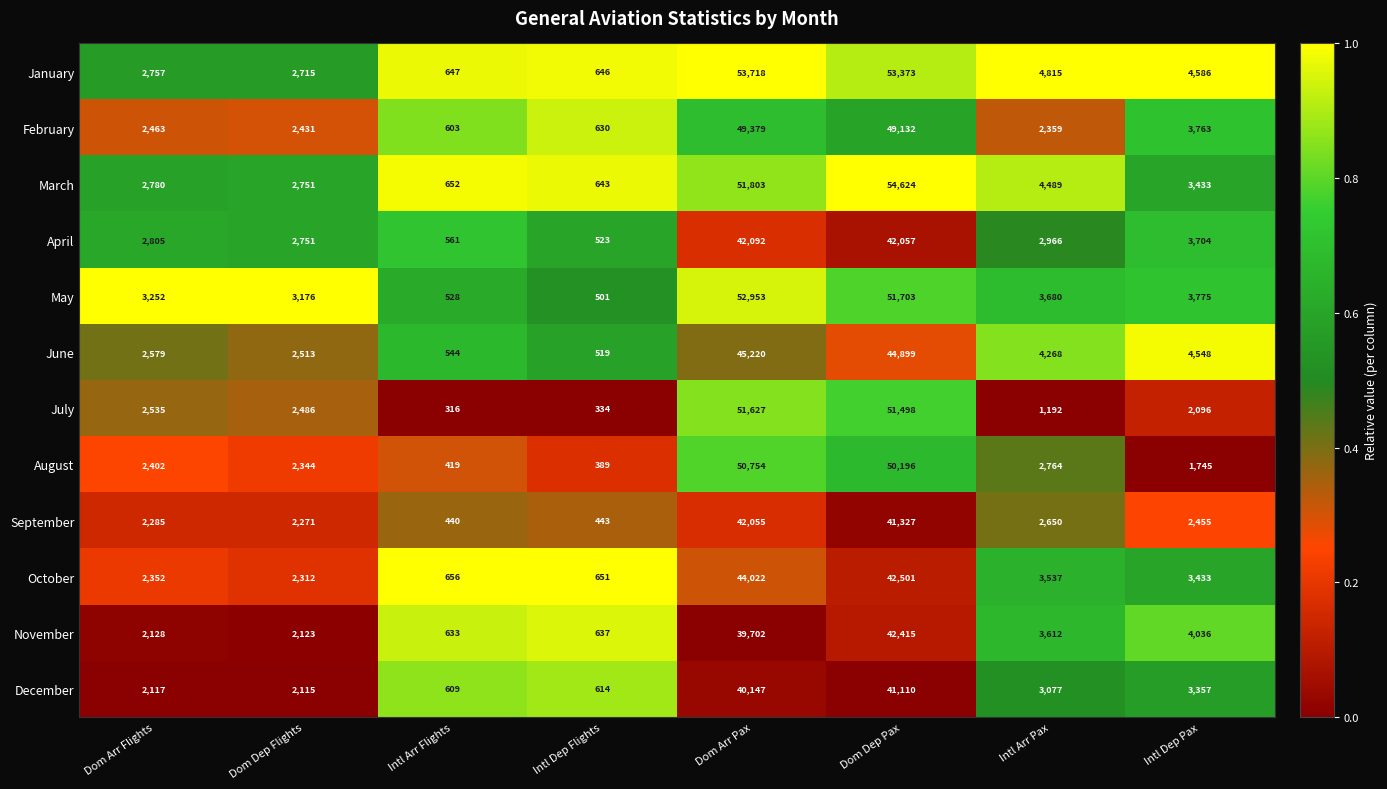

What is the sum of all February values?

110760